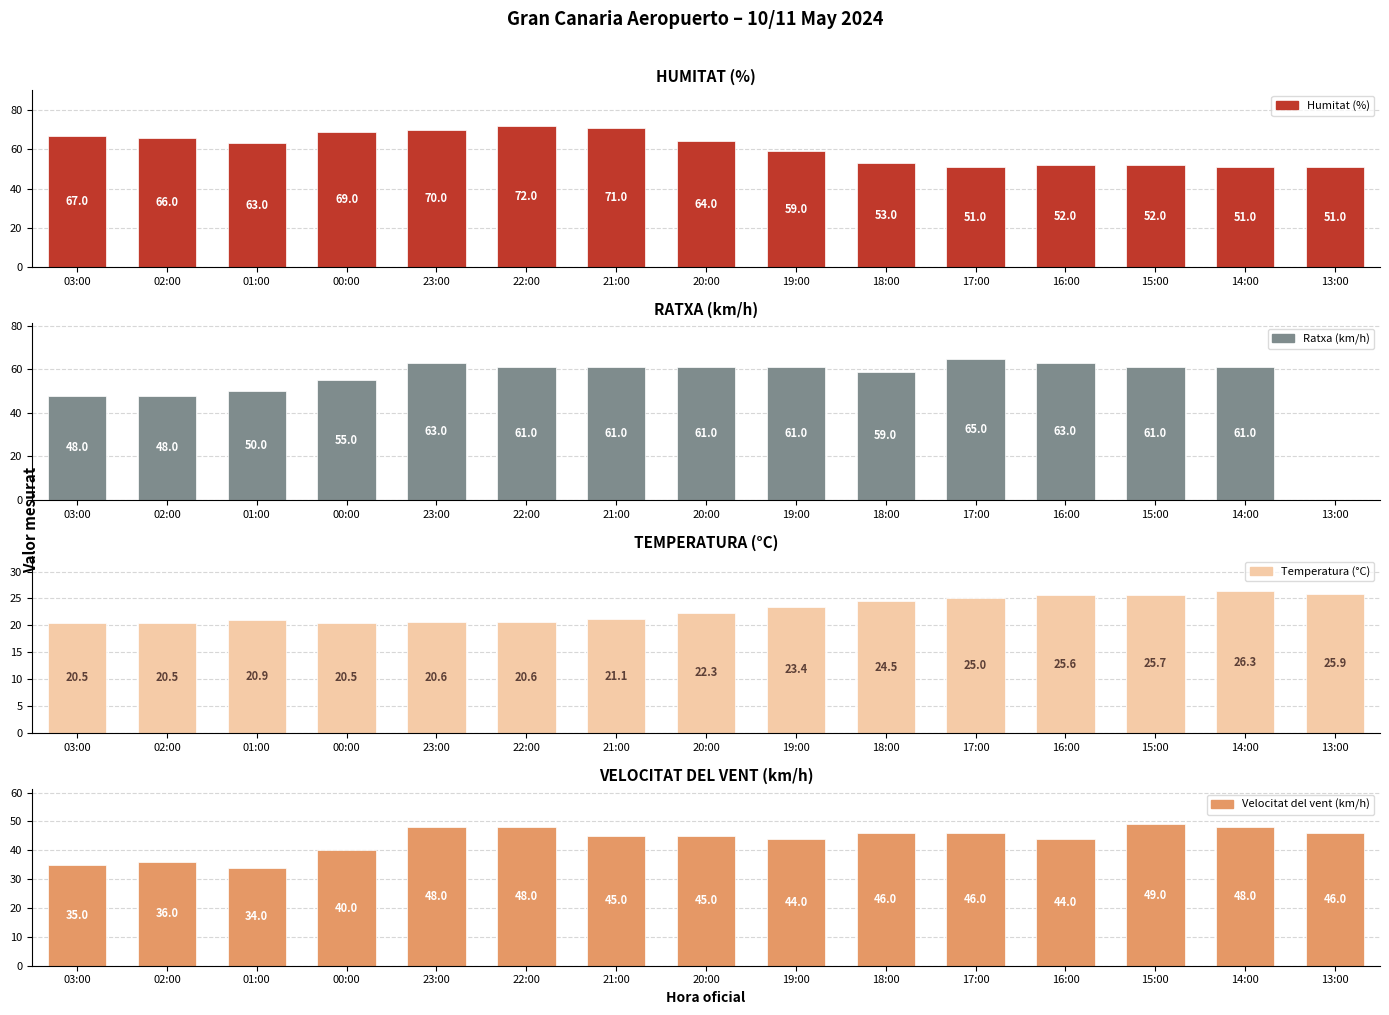

What position from the left is 22:00?

6